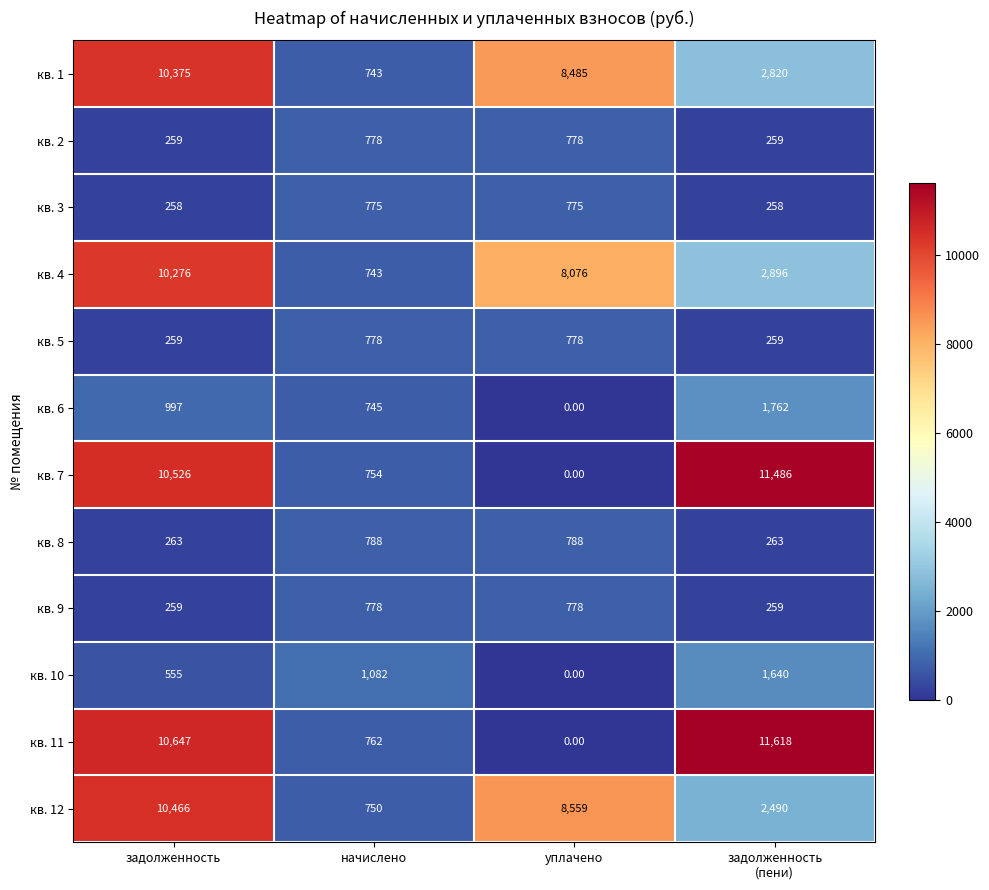

What is the average value of the кв. 10 series?

819